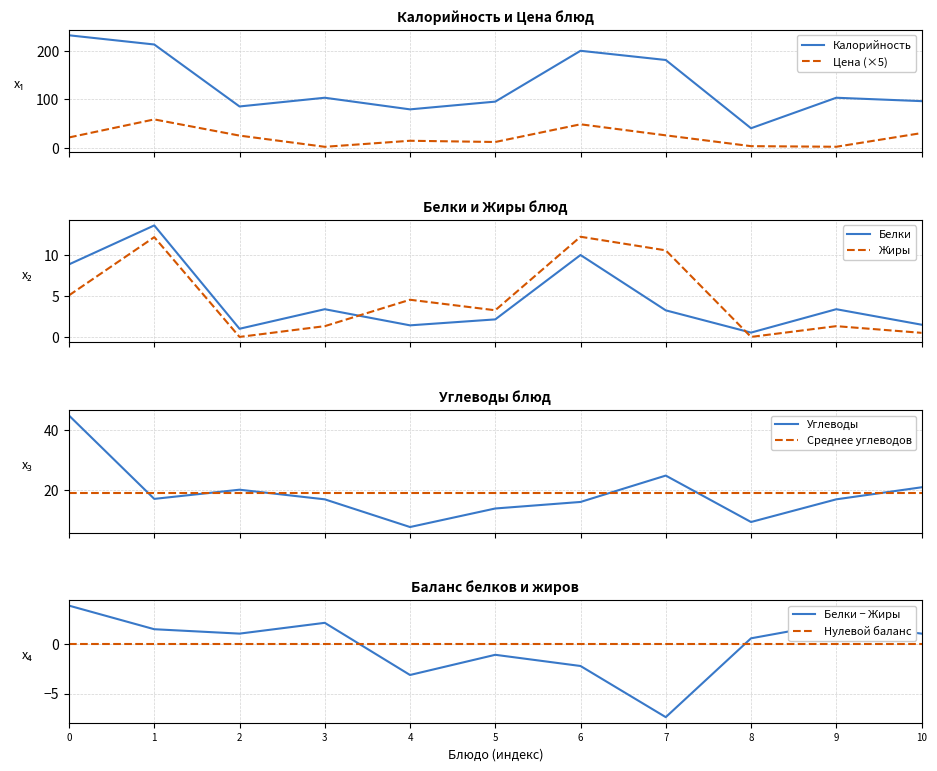

True or false: Цена (×5) and Калорийность intersect in this chart.

False